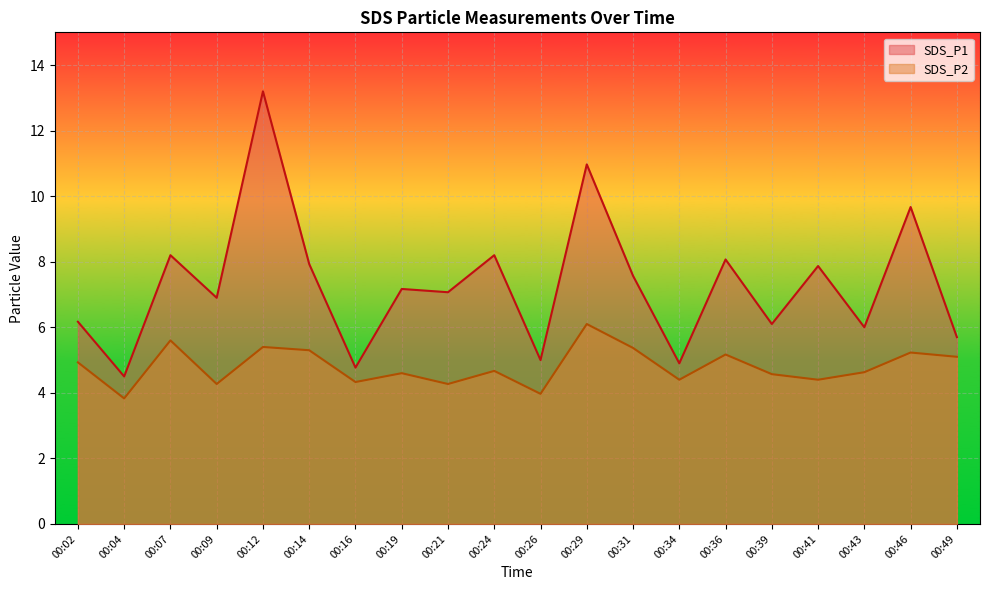

At which category does SDS_P1 reach its first local peak?

00:07